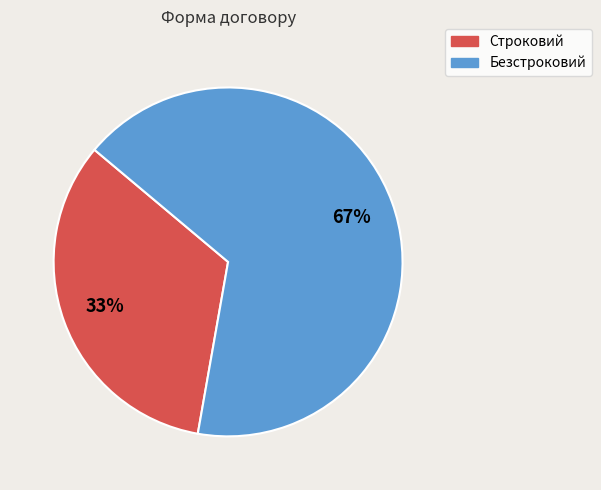

Which has a higher value, Строковий or Безстроковий?

Безстроковий